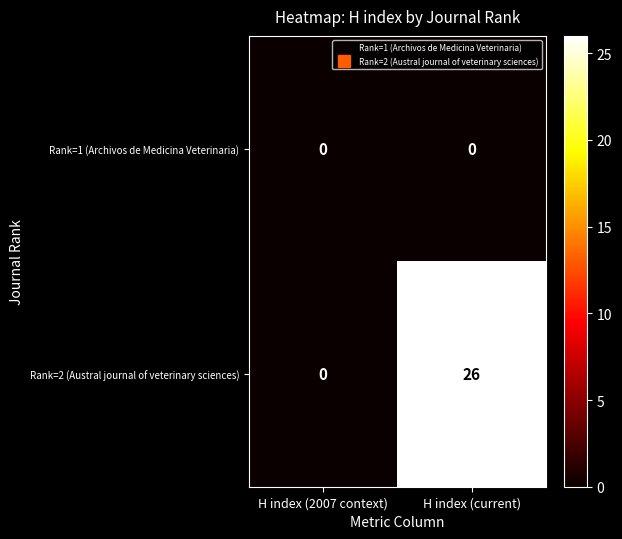

The Rank=2 (Austral journal of veterinary sciences) series shows 7 at H index (current). True or false?

False